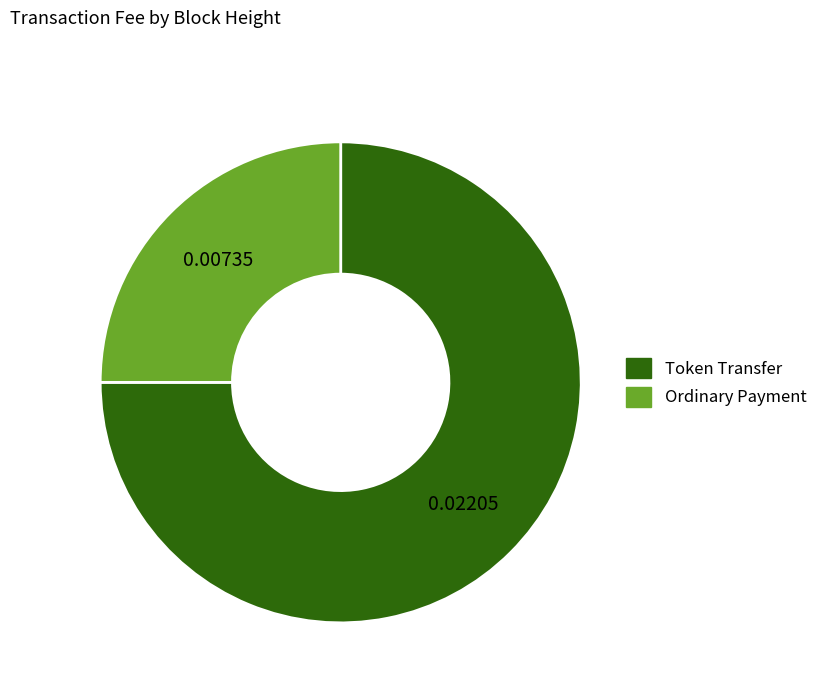

Is there a majority slice in this chart?

Yes